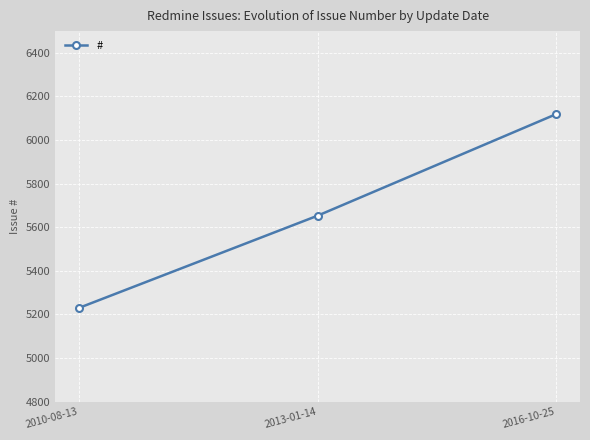

What is the label of the 2nd point from the left?

2013-01-14